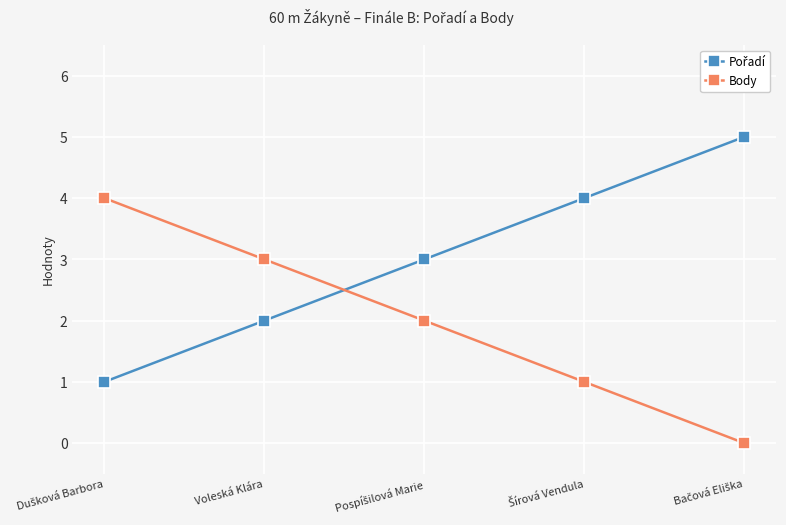

Count the number of data series in this chart.

2